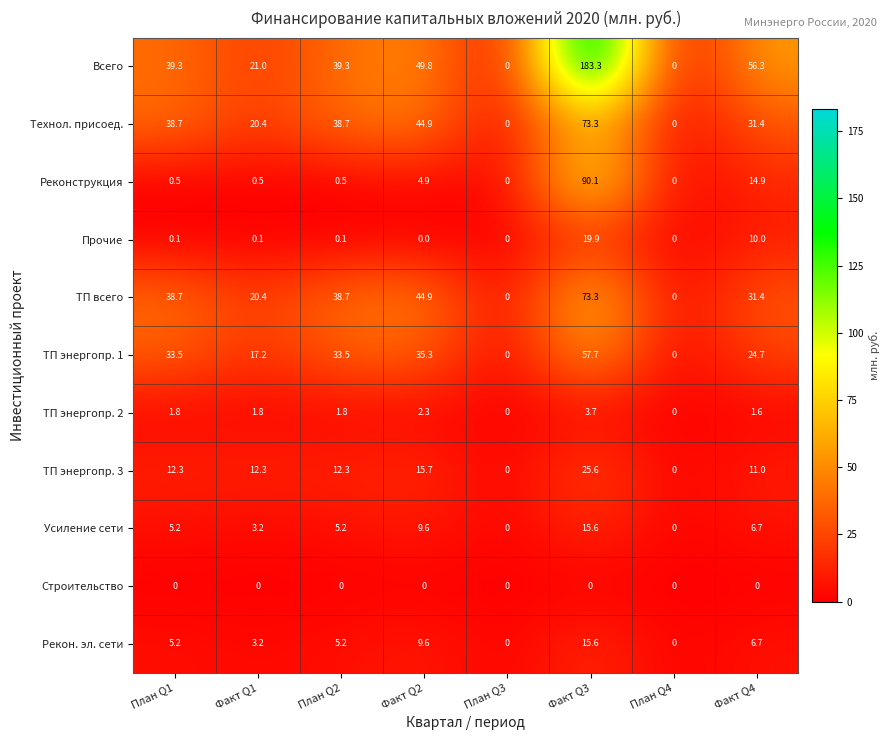

The value of Усиление сети at Факт Q1 is 5.3. True or false?

False